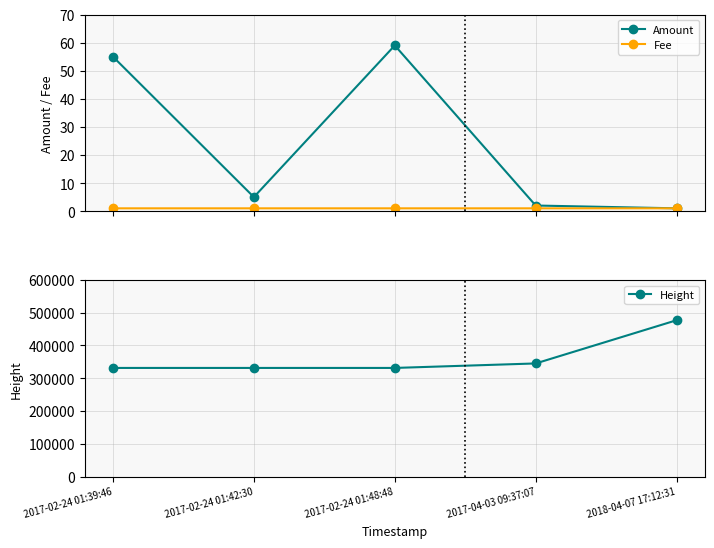

How many values in the Height series are below 331465?

2